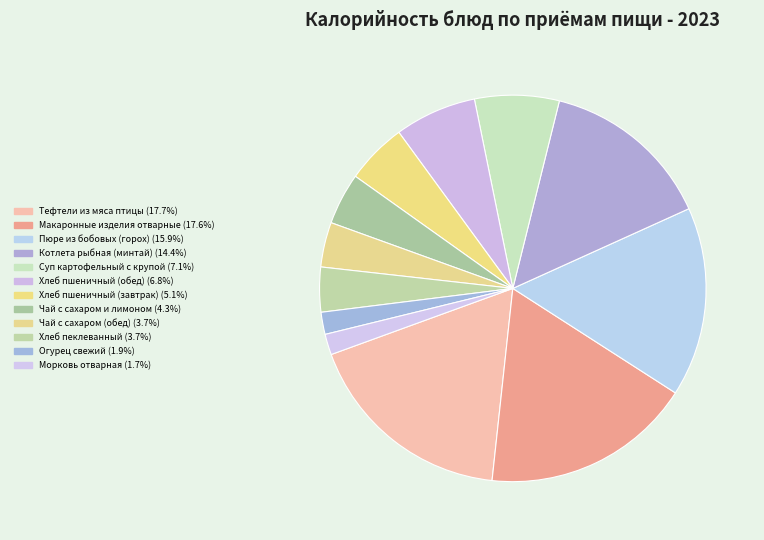

Count the number of slices in the pie.

12